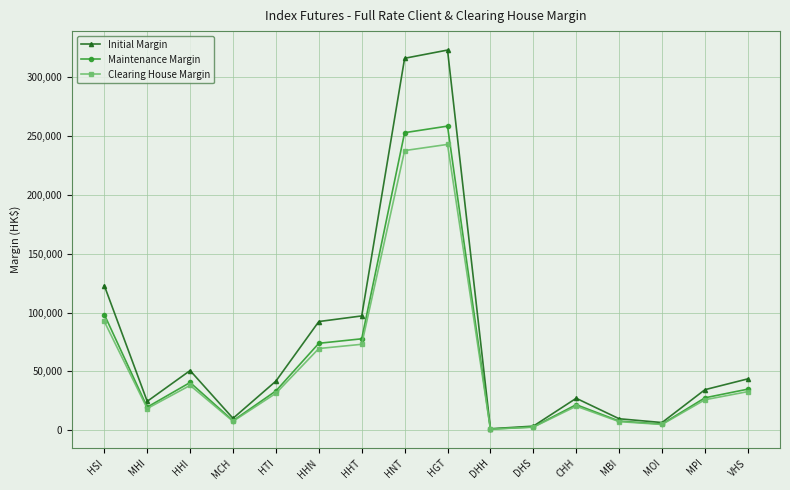

What is the sum of the Clearing House Margin values at DHH and DHS?

3628